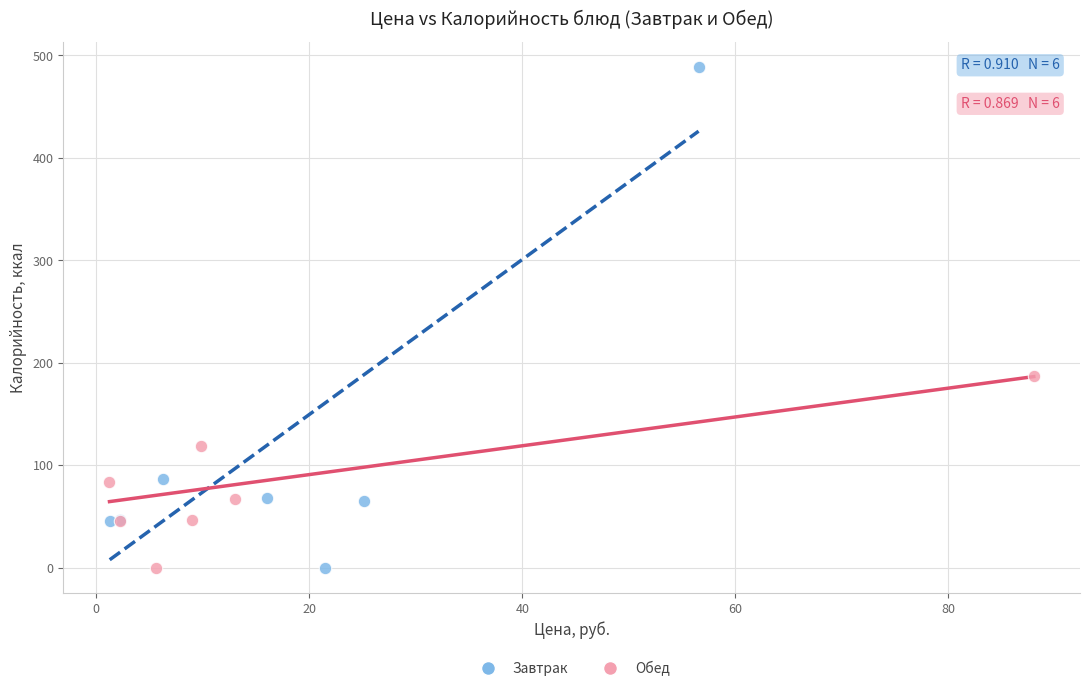

What are all the series names shown in the legend?

Завтрак, Обед